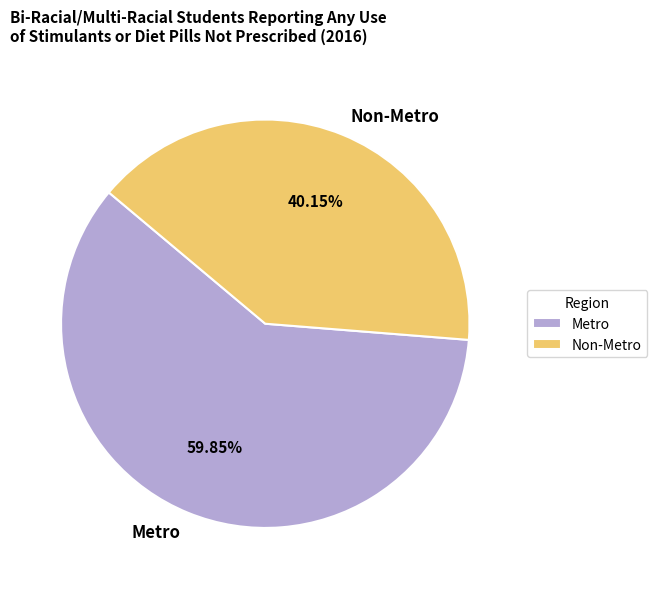

What is the largest slice in the pie chart?

Metro